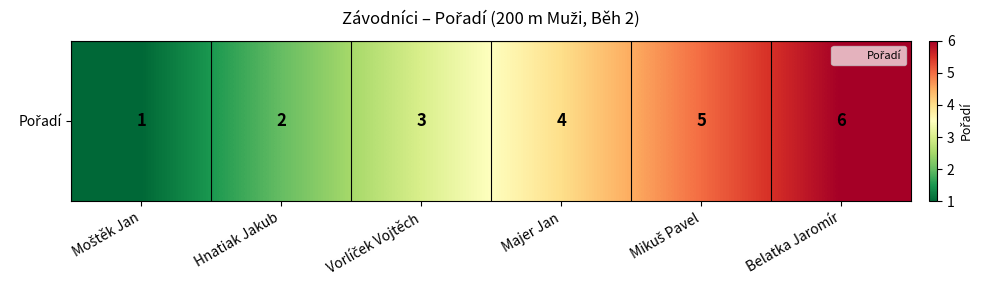

List the labels in order of value, smallest first.

Moštěk Jan, Hnatiak Jakub, Vorlíček Vojtěch, Majer Jan, Mikuš Pavel, Belatka Jaromír